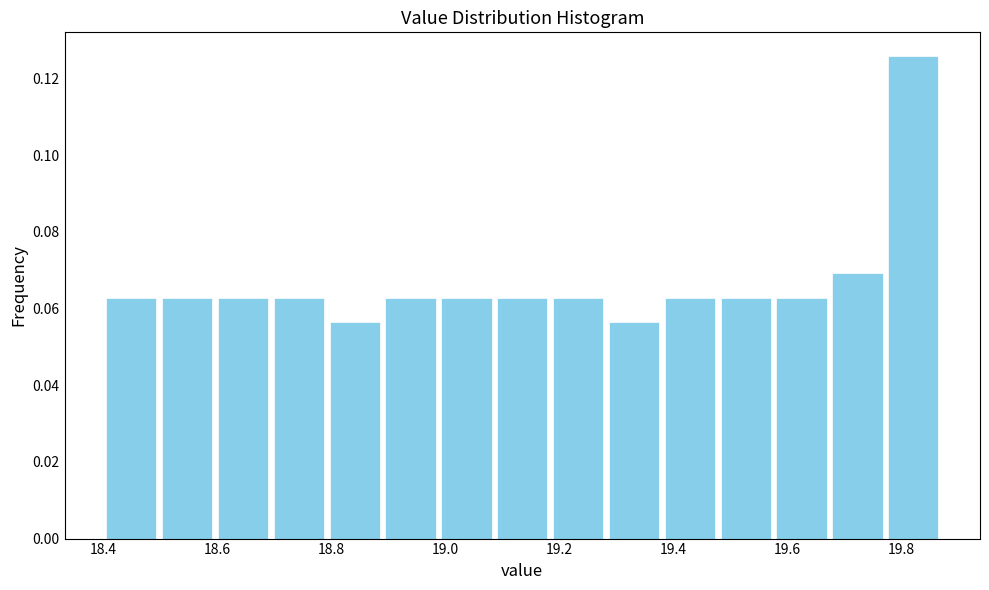

What is the height of the bar covering 18.890 to 18.988 on the x-axis? Neither the bar edges nor the heights are printed on the chart, so give them approximately, as read against the axes.

0.062